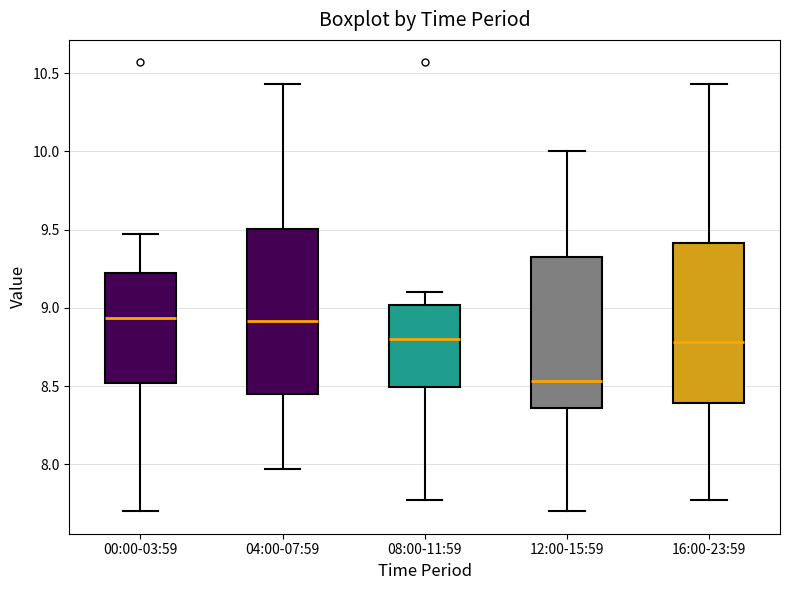

Reading left to right, transcribe this box plot: for each box, give where its median line is, the range the box spans, and where its two whiskers end, as read against the y-axis. The values are not printed on the chart, so give them approximately, as read against the axis.

00:00-03:59: median 8.95, box 8.50 to 9.25, whiskers 7.70 to 9.45
04:00-07:59: median 8.90, box 8.45 to 9.50, whiskers 7.95 to 10.45
08:00-11:59: median 8.80, box 8.50 to 9.00, whiskers 7.75 to 9.10
12:00-15:59: median 8.55, box 8.35 to 9.35, whiskers 7.70 to 10.00
16:00-23:59: median 8.80, box 8.40 to 9.40, whiskers 7.75 to 10.45